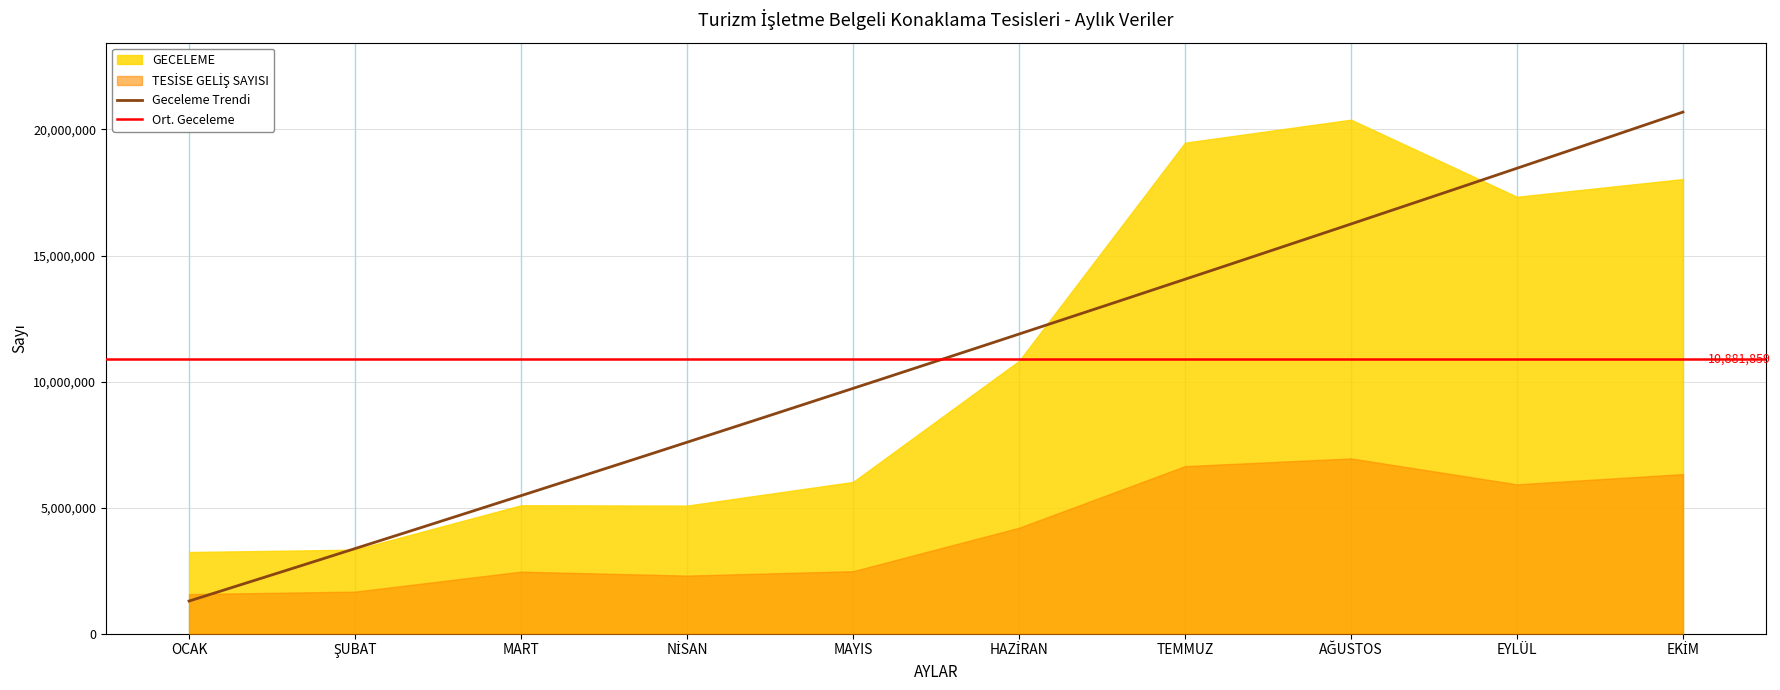

What value does the TESİSE GELİŞ SAYISI series have at OCAK?

1571594